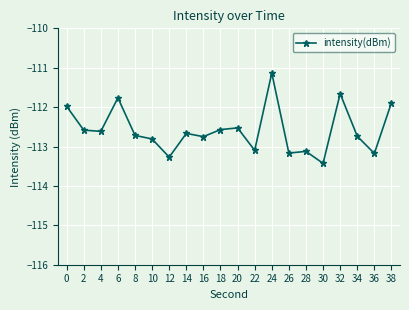

What is the average value?

-112.6